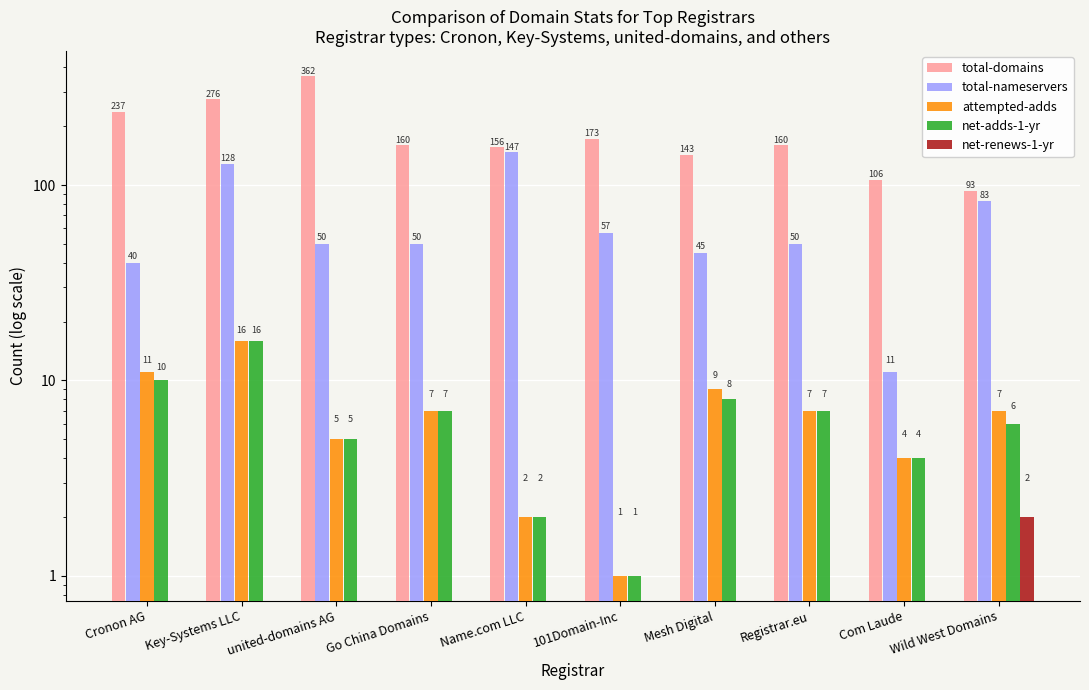

Which category has the lowest value in the net-adds-1-yr series?

101Domain-Inc